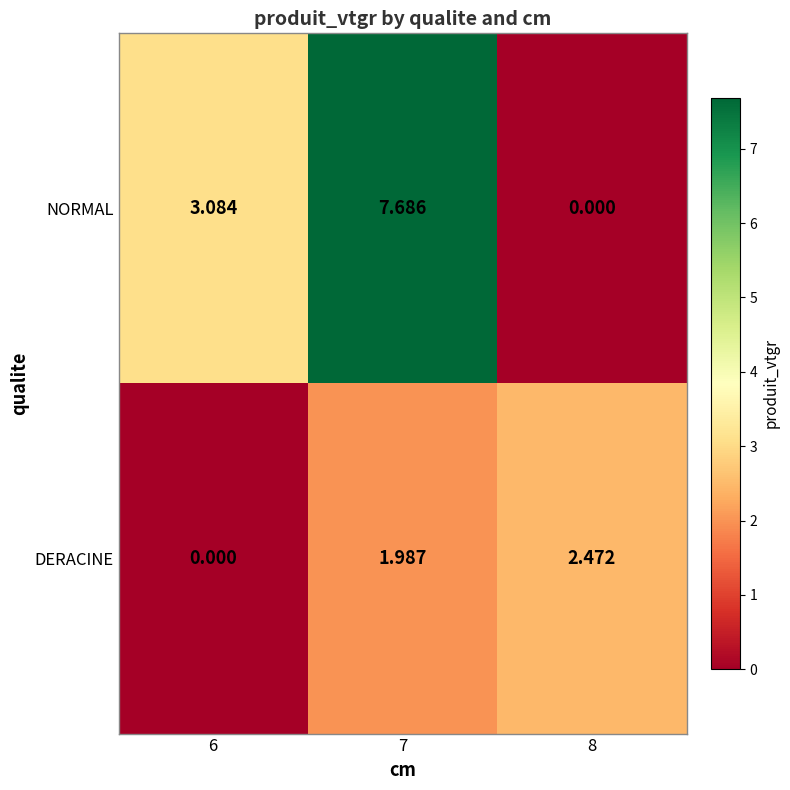

List the series in order of their overall mean, lowest first.

DERACINE, NORMAL